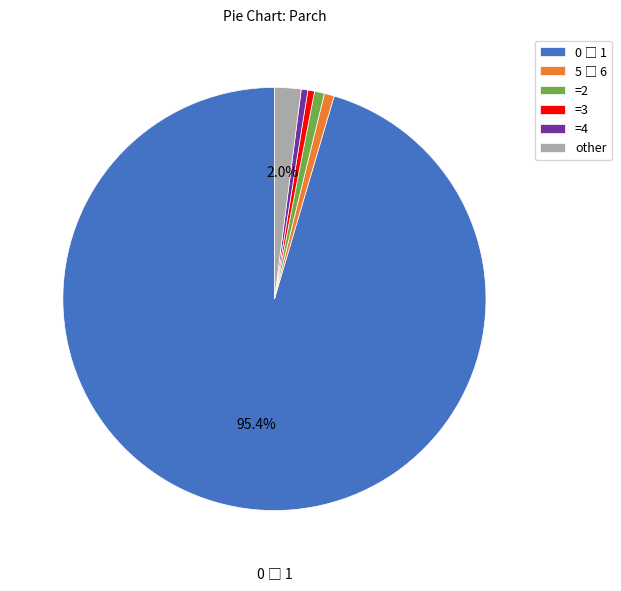

Is other the majority of the pie?

No